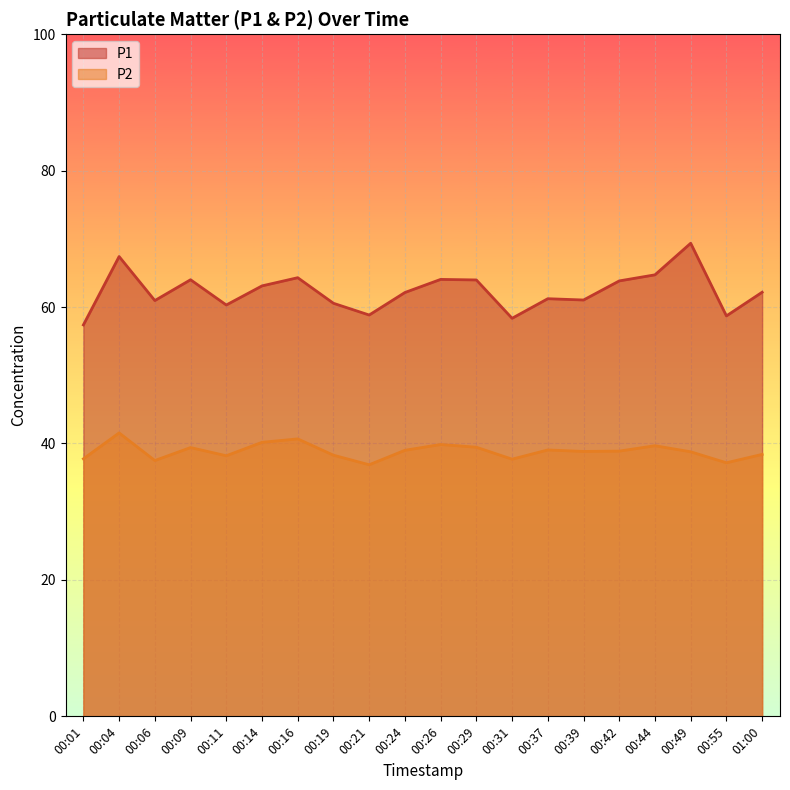

Is the value of P1 at 00:01 greater than the value of P2 at 00:06?

Yes